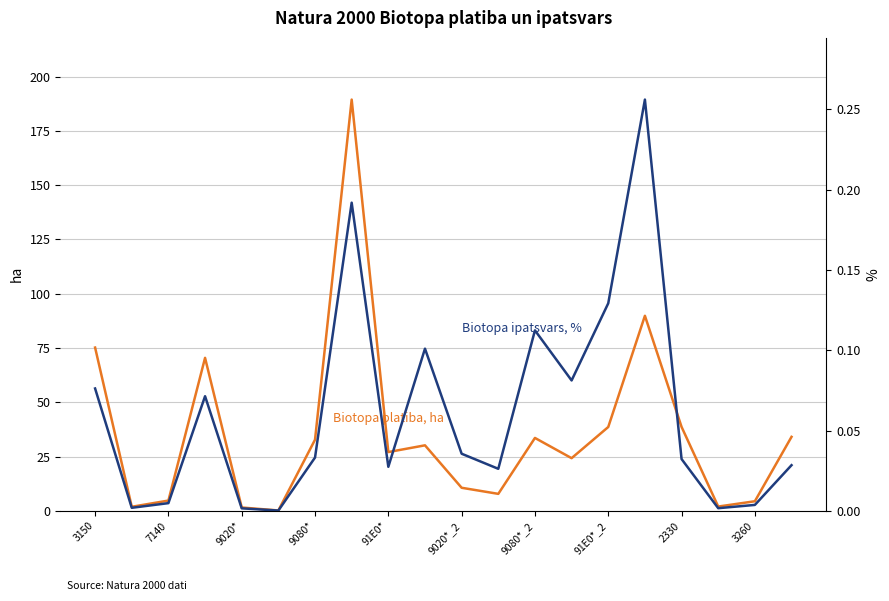

Rank the series by their maximum value, from lowest to highest.

Biotopa ipatsvars, %, Biotopa platiba, ha